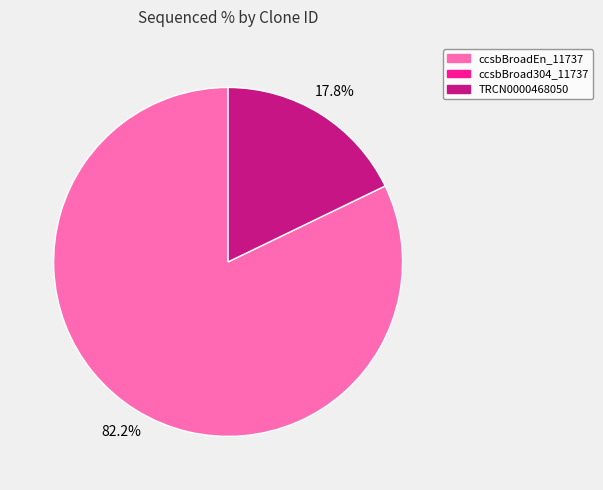

How many slices are in this pie chart?

2